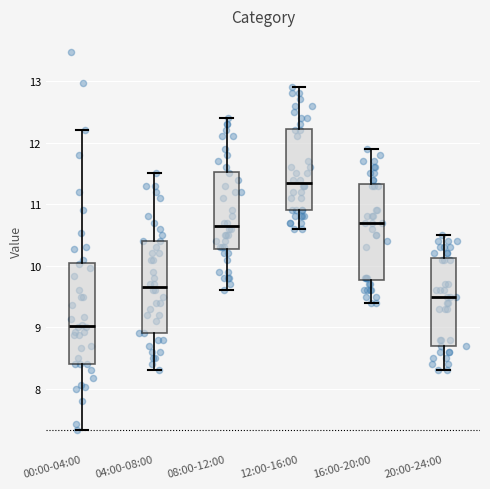

Where is the upper edge of the box for 00:00-04:00 on the y-axis? The values are not printed on the chart, so give them approximately, as read against the axis.

10.0